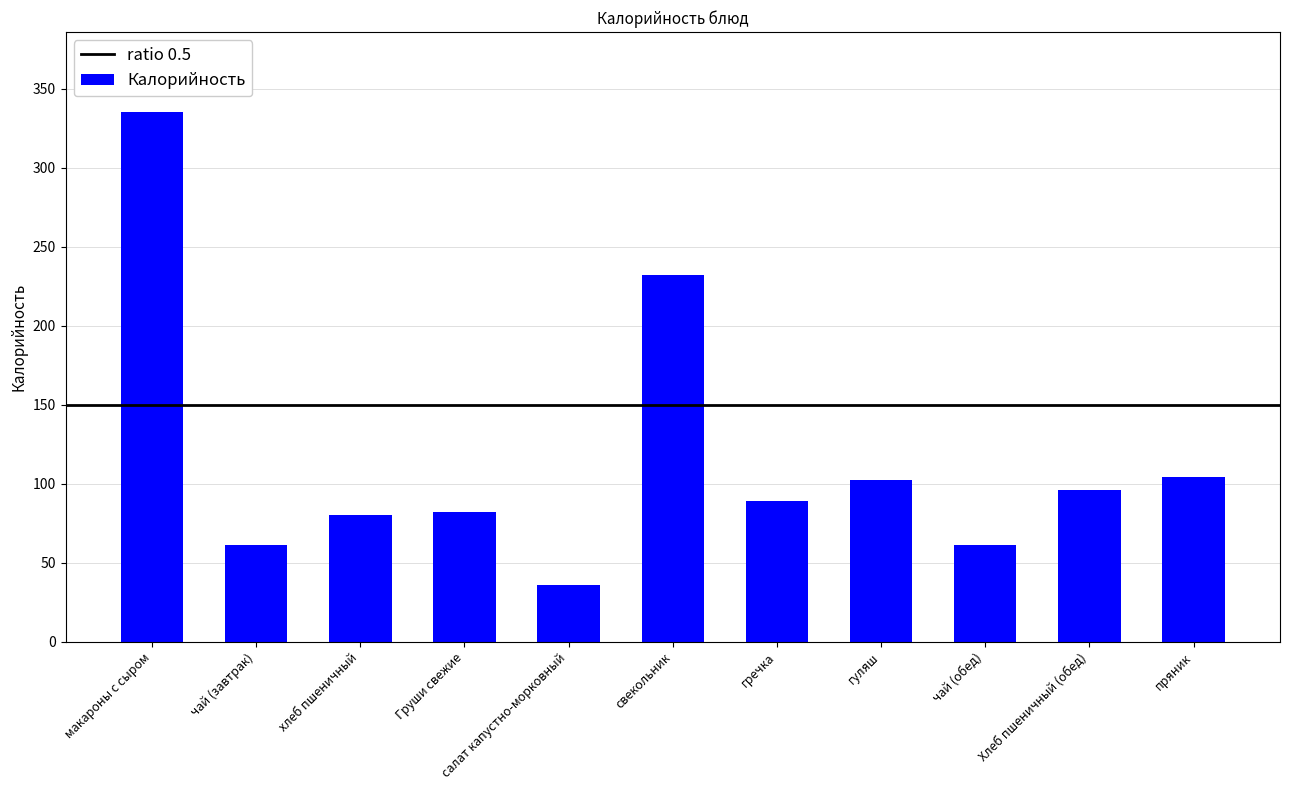

What is the value of the 7th bar from the left?

89.3